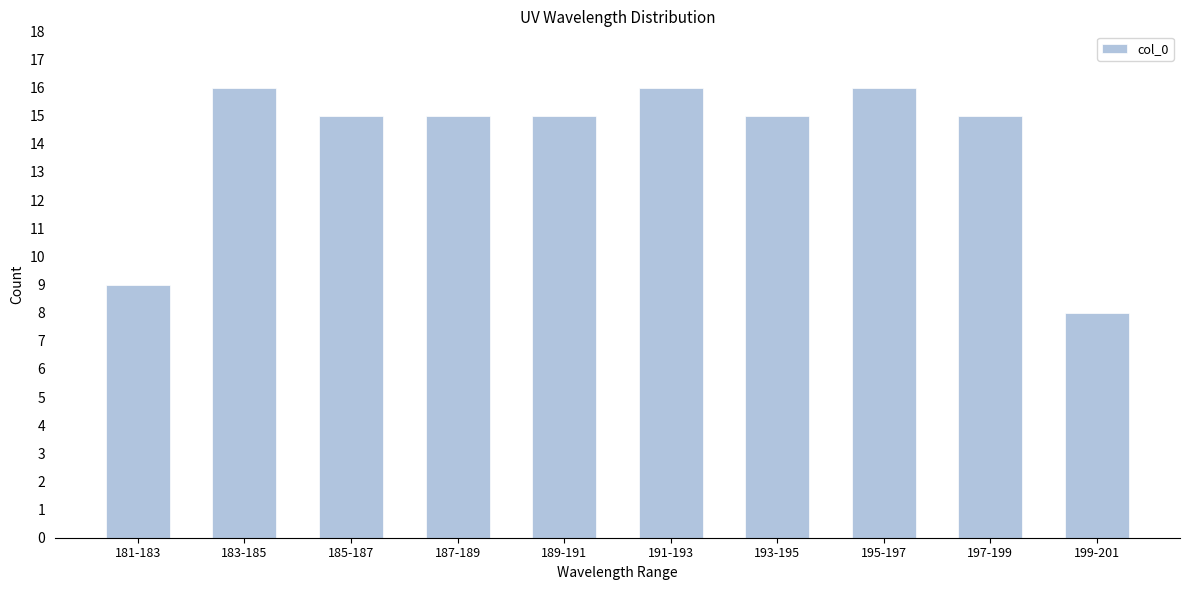

Reading right to left, list all the values displayed in this chart.

8	15	16	15	16	15	15	15	16	9